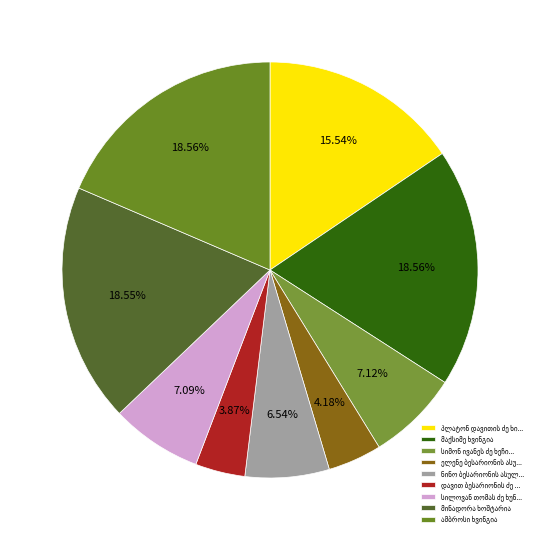

Which has a higher value, ამბროსი ხვინგია or სიმონ ივანეს ძე ხეჩინაშვილი (ხეჩინოვი)?

ამბროსი ხვინგია